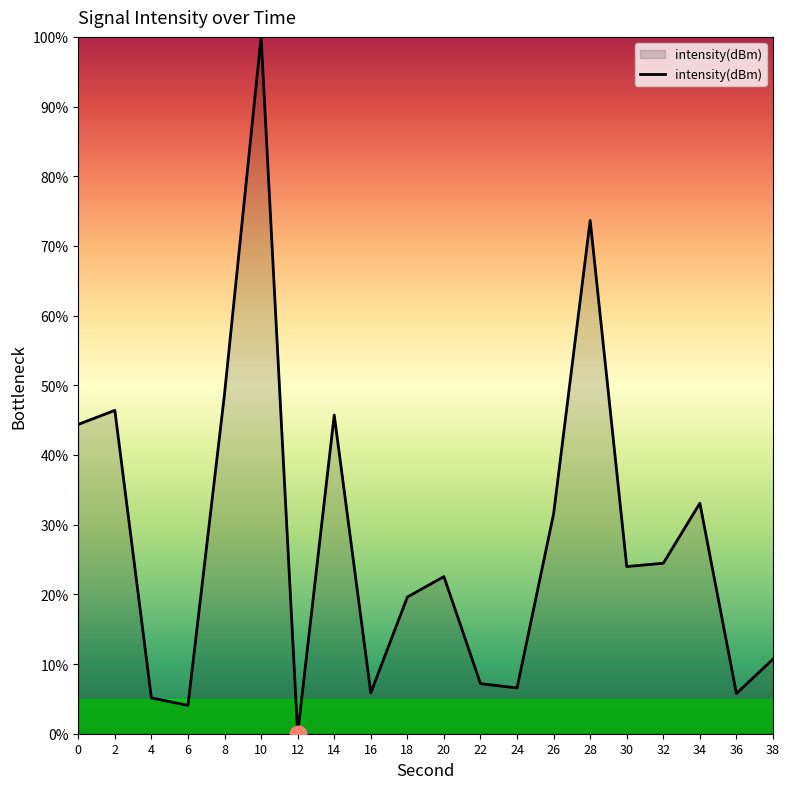

At which category does the data reach its first local peak?

2